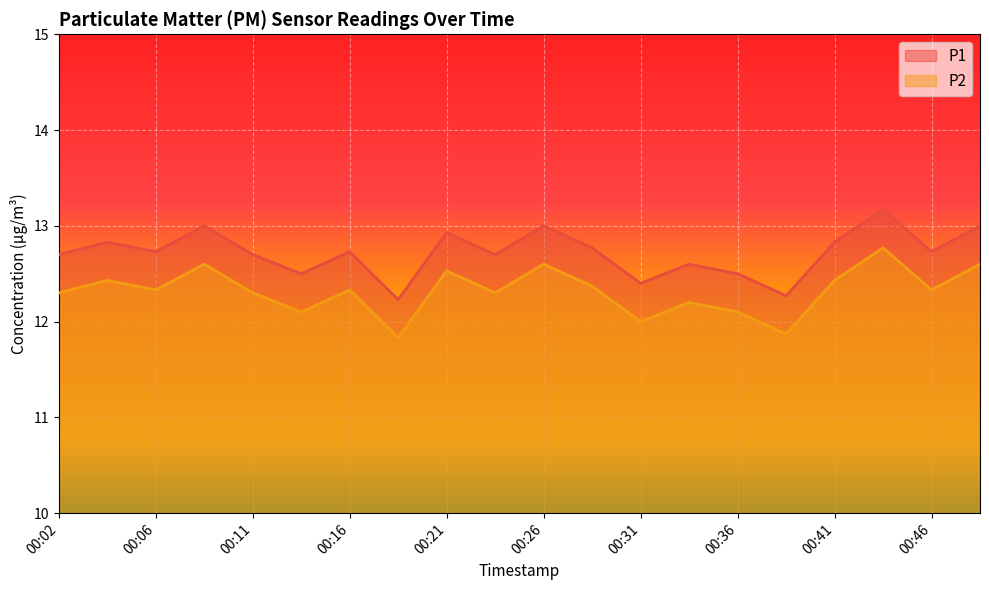

Is it true that P1 equals 12.7 at 00:06?

True